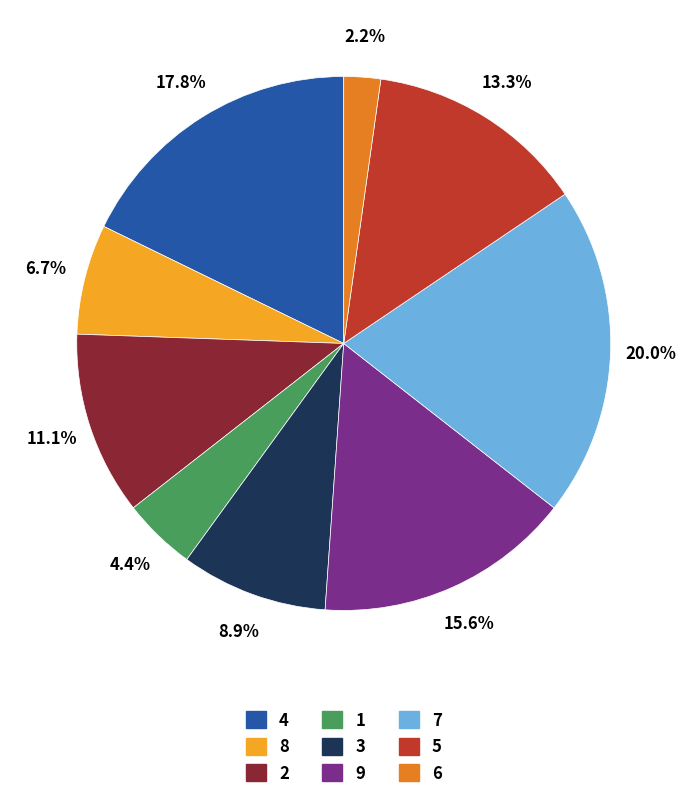

Which category has the smallest portion of the pie?

6